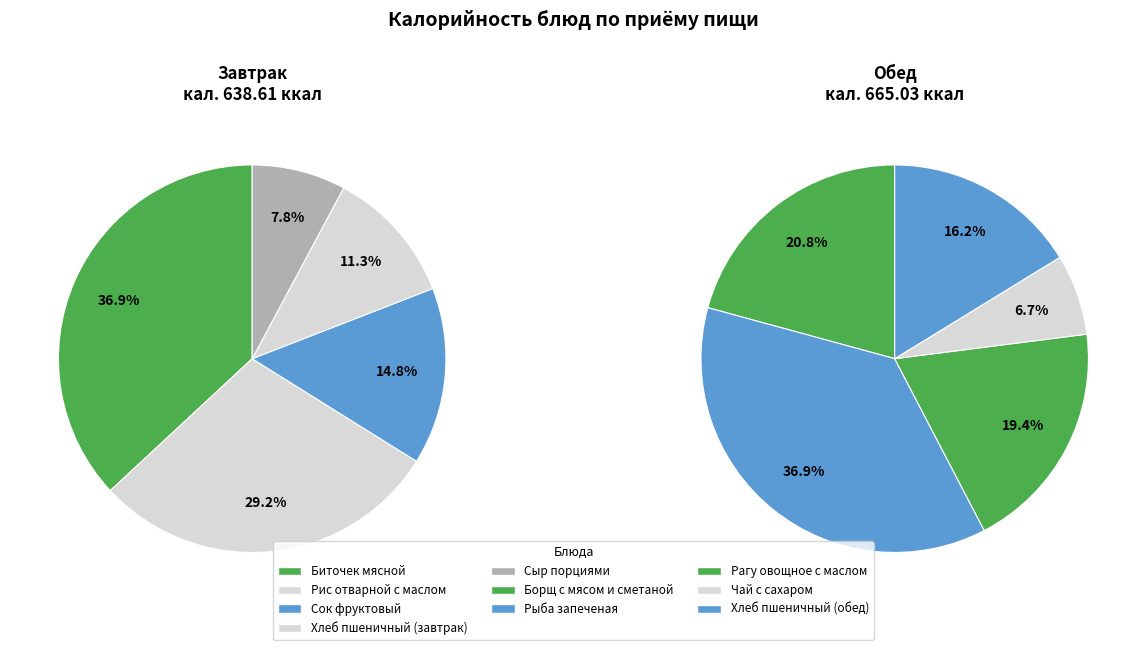

Do Рыба запеченая and Сыр порциями together represent more than half of the pie?

No